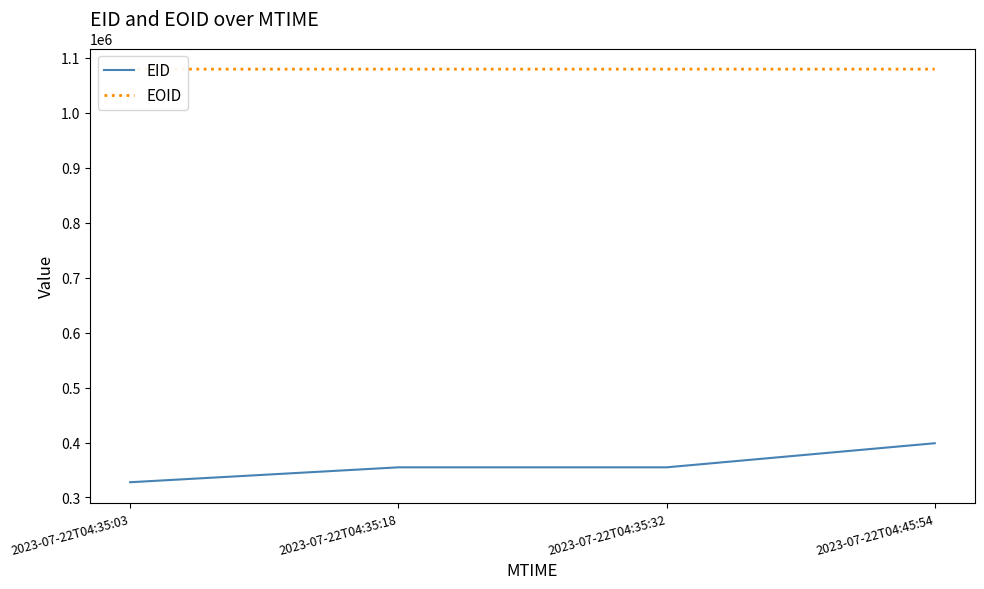

True or false: EID and EOID intersect in this chart.

False